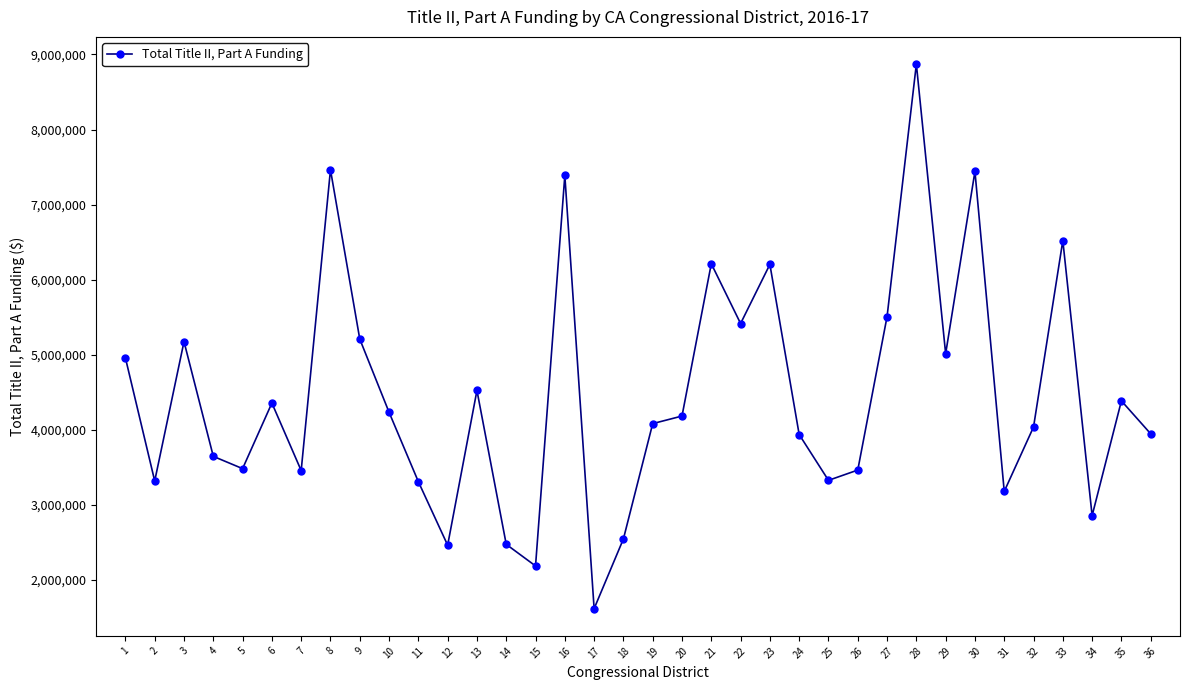

At which category does the chart reach its minimum across all series?

17